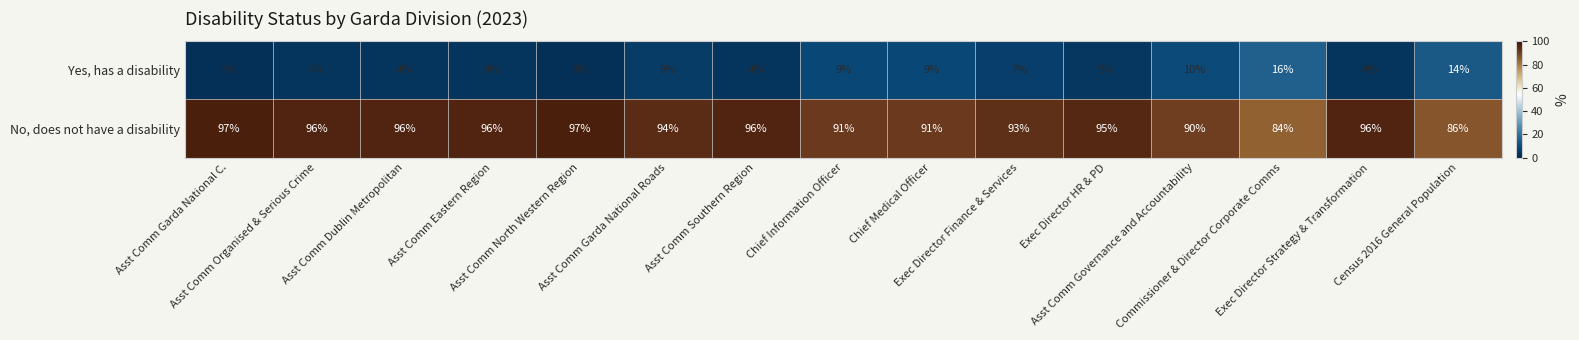

What is the spread (max minus min) of values at Exec Director Finance & Services?

86